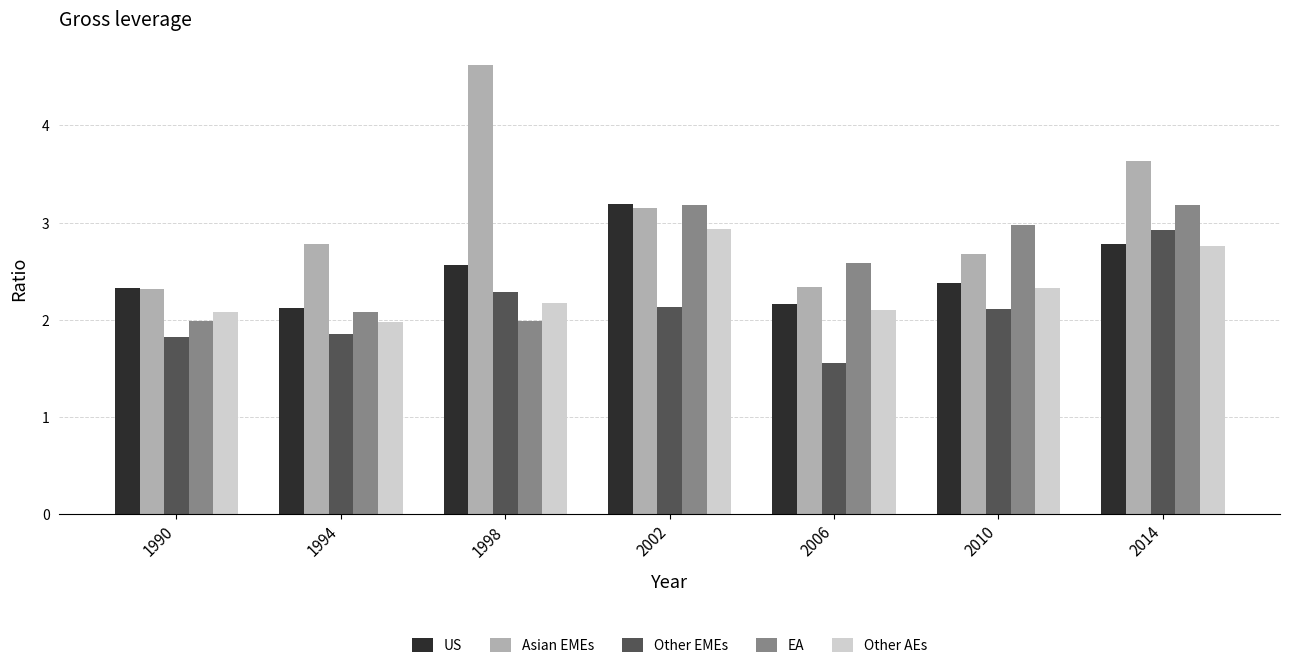

What is the sum of the Other AEs values at 2006 and 2010?

4.4